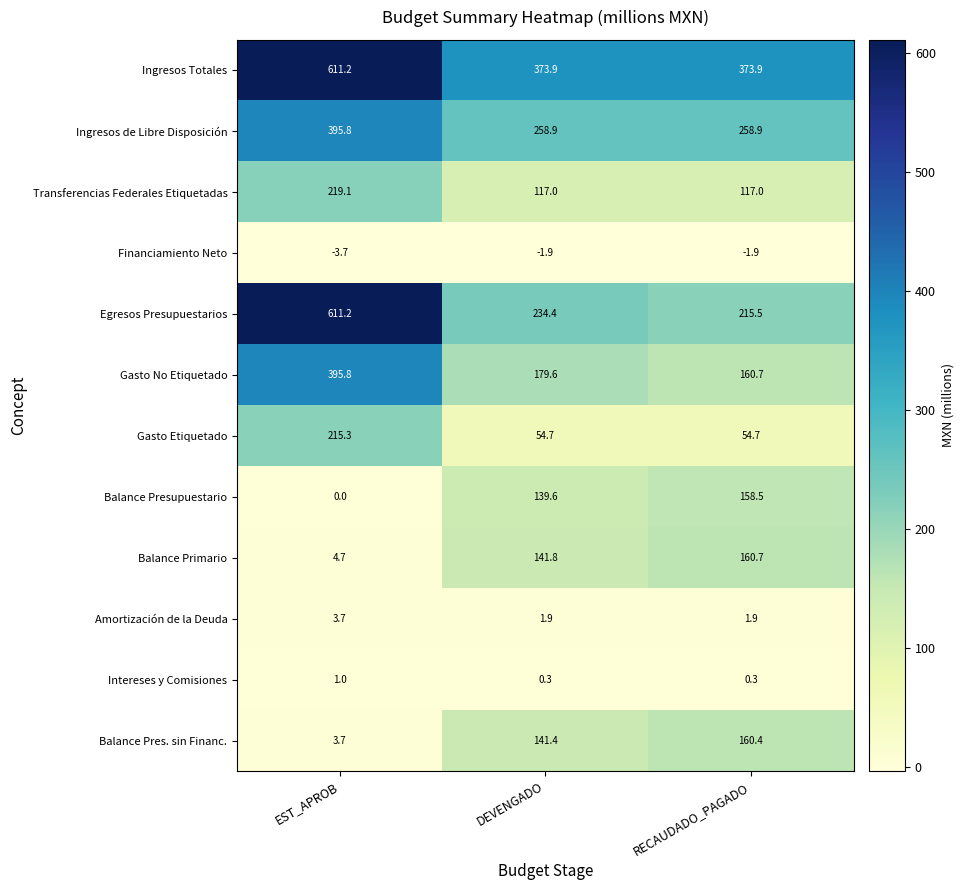

What is the greatest value displayed?

611.2